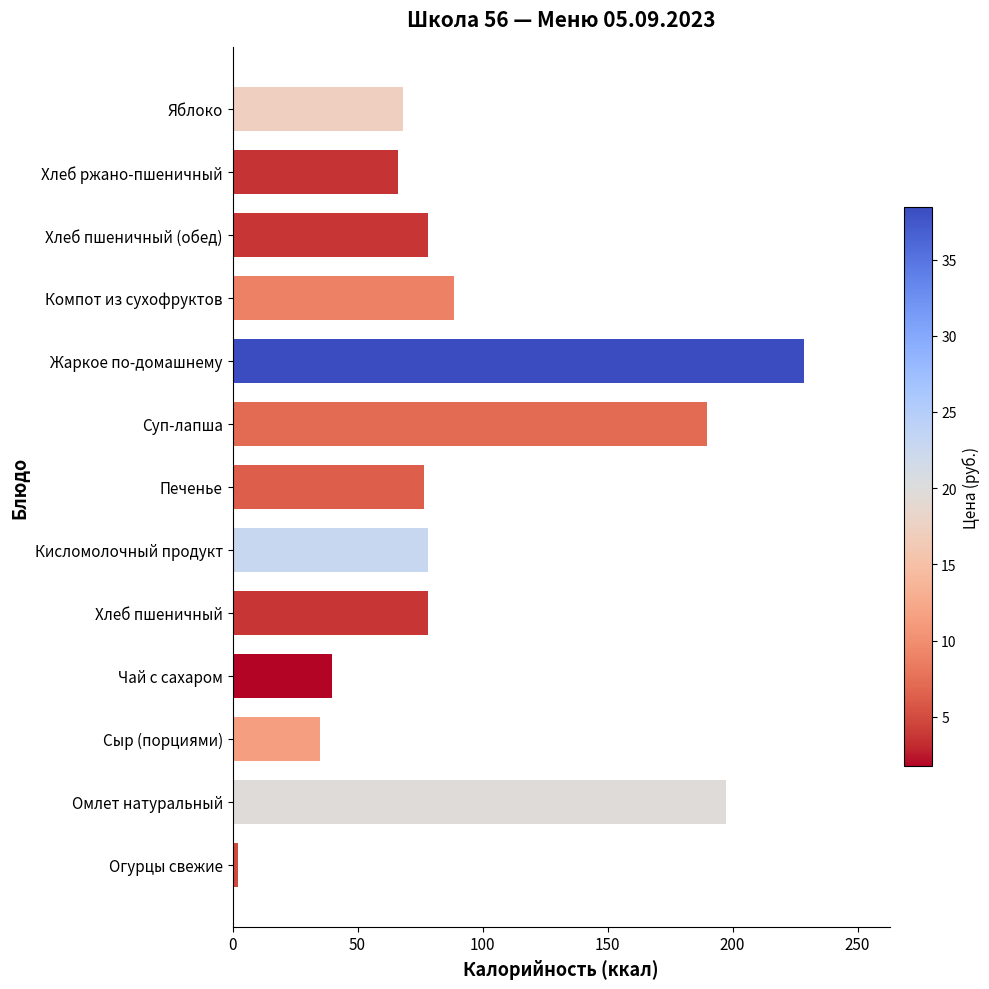

Where is the data nearest to the value 115?

Компот из сухофруктов